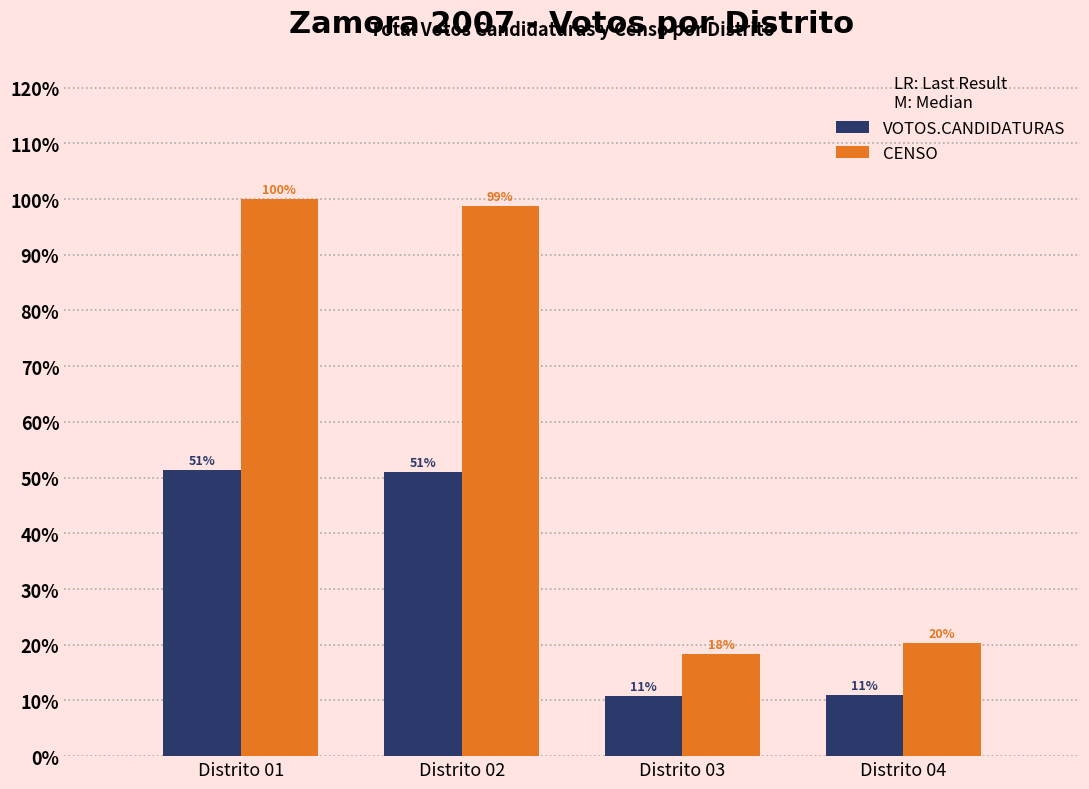

Which series changed the most between Distrito 03 and Distrito 04?

CENSO